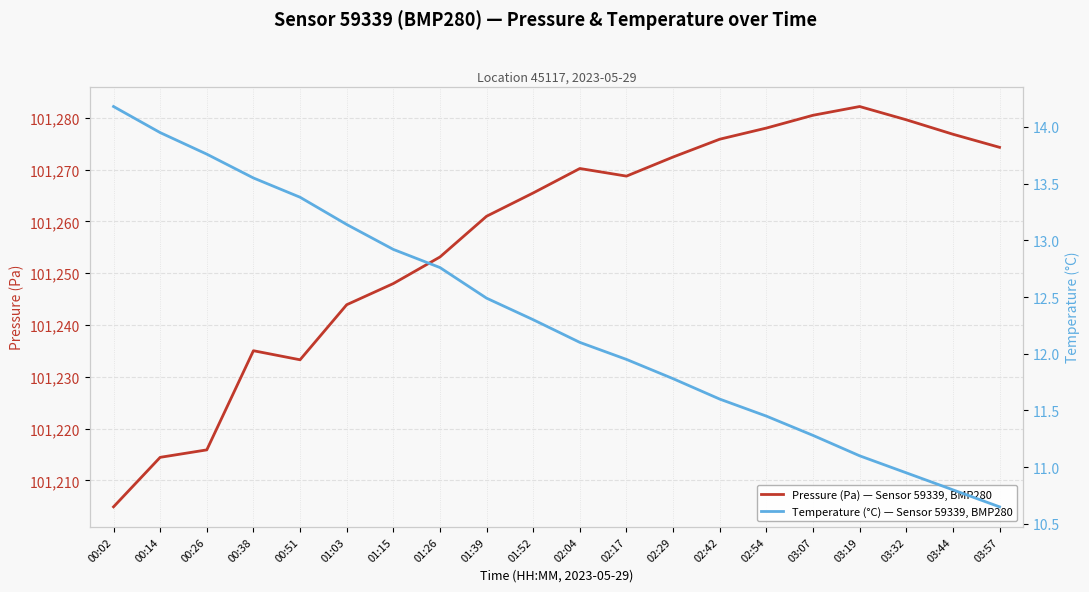

Reading left to right, what are all the values shown in this chart?

Pressure (Pa) — Sensor 59339, BMP280: 00:02=101204.9	00:14=101214.4	00:26=101215.9	00:38=101235.0	00:51=101233.3	01:03=101243.9	01:15=101248.0	01:26=101253.1	01:39=101261.0	01:52=101265.5	02:04=101270.2	02:17=101268.8	02:29=101272.4	02:42=101275.9	02:54=101278.0	03:07=101280.5	03:19=101282.2	03:32=101279.6	03:44=101276.8	03:57=101274.3
Temperature (°C) — Sensor 59339, BMP280: 00:02=14.2	00:14=13.9	00:26=13.8	00:38=13.6	00:51=13.4	01:03=13.1	01:15=12.9	01:26=12.8	01:39=12.5	01:52=12.3	02:04=12.1	02:17=11.9	02:29=11.8	02:42=11.6	02:54=11.4	03:07=11.3	03:19=11.1	03:32=10.9	03:44=10.8	03:57=10.7